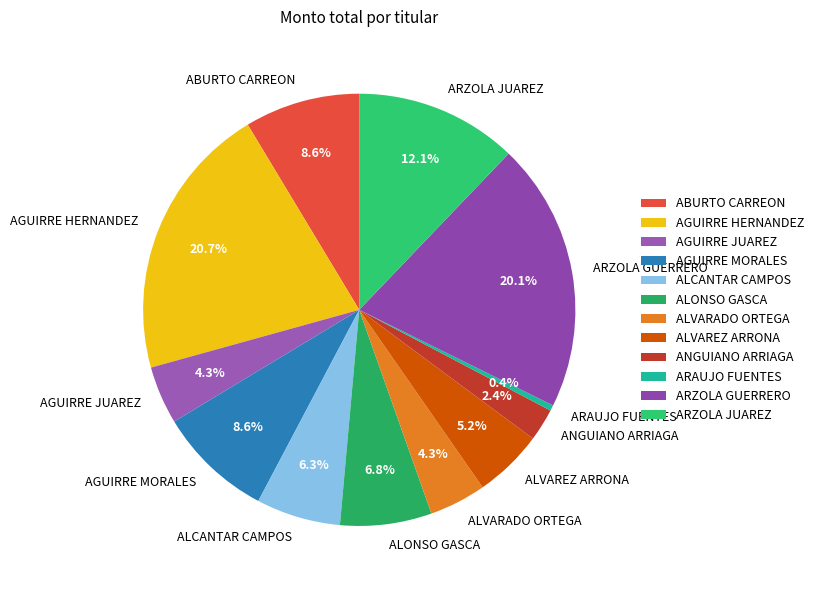

How many slices are in this pie chart?

12